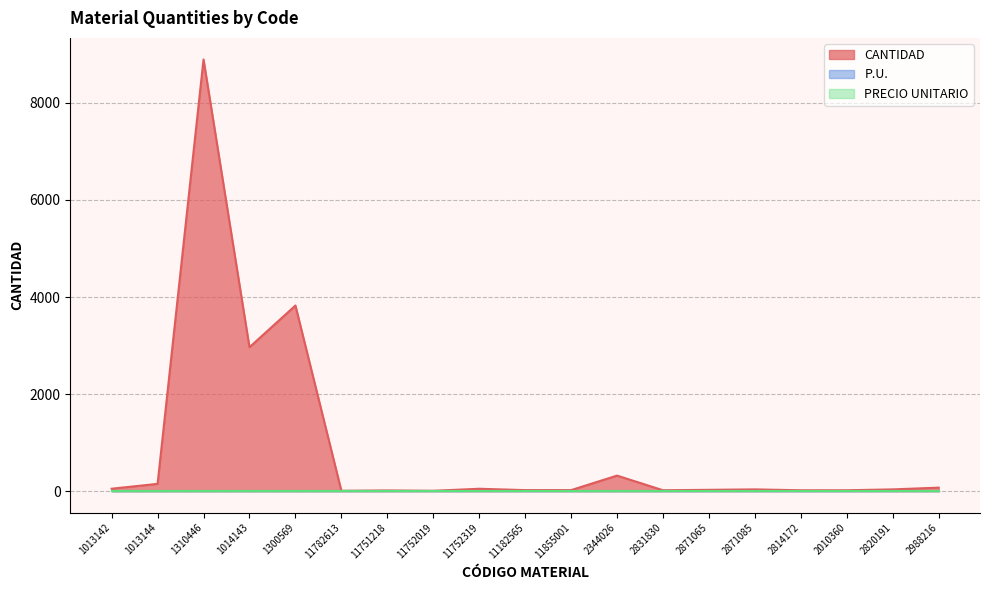

True or false: P.U. has more than 0 interior local peaks.

False